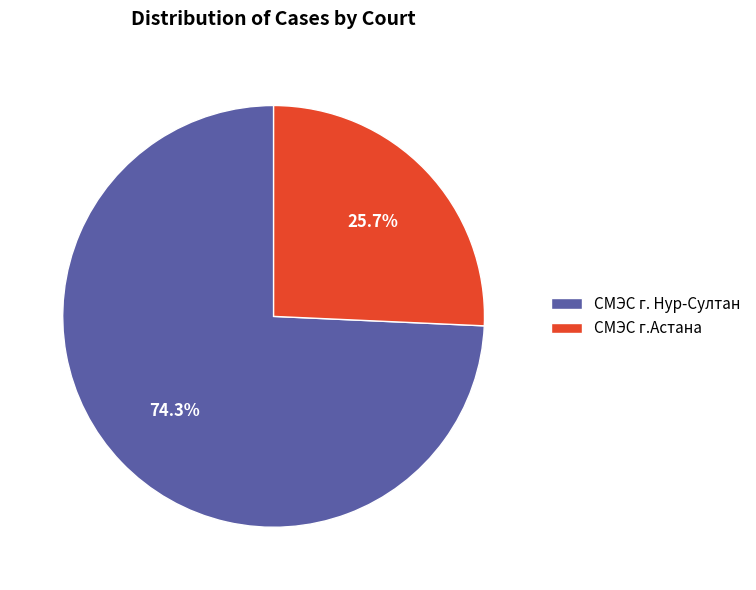

Count the number of slices in the pie.

2